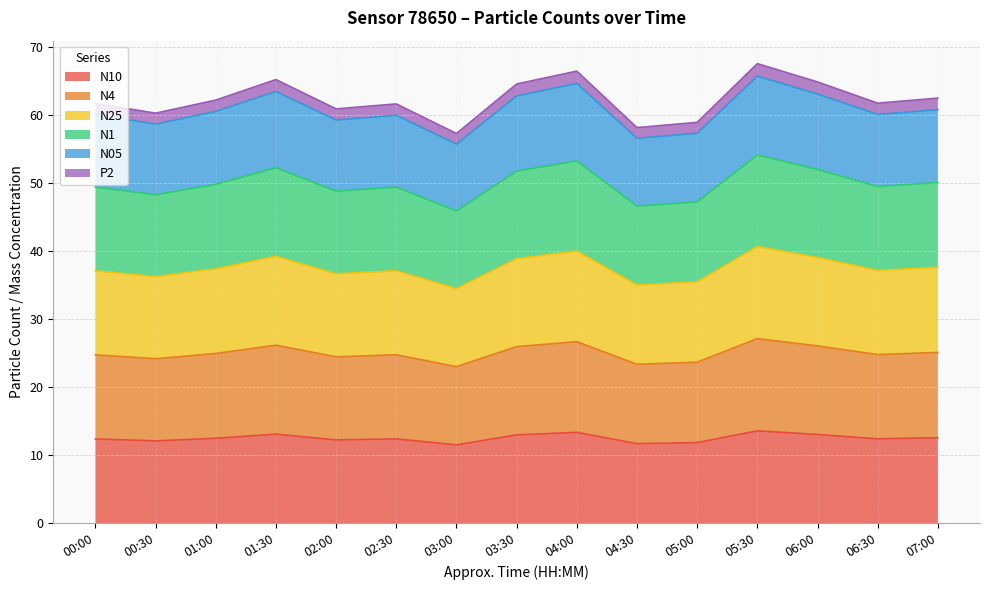

Which has a higher value, 07:00 or 03:00?

07:00